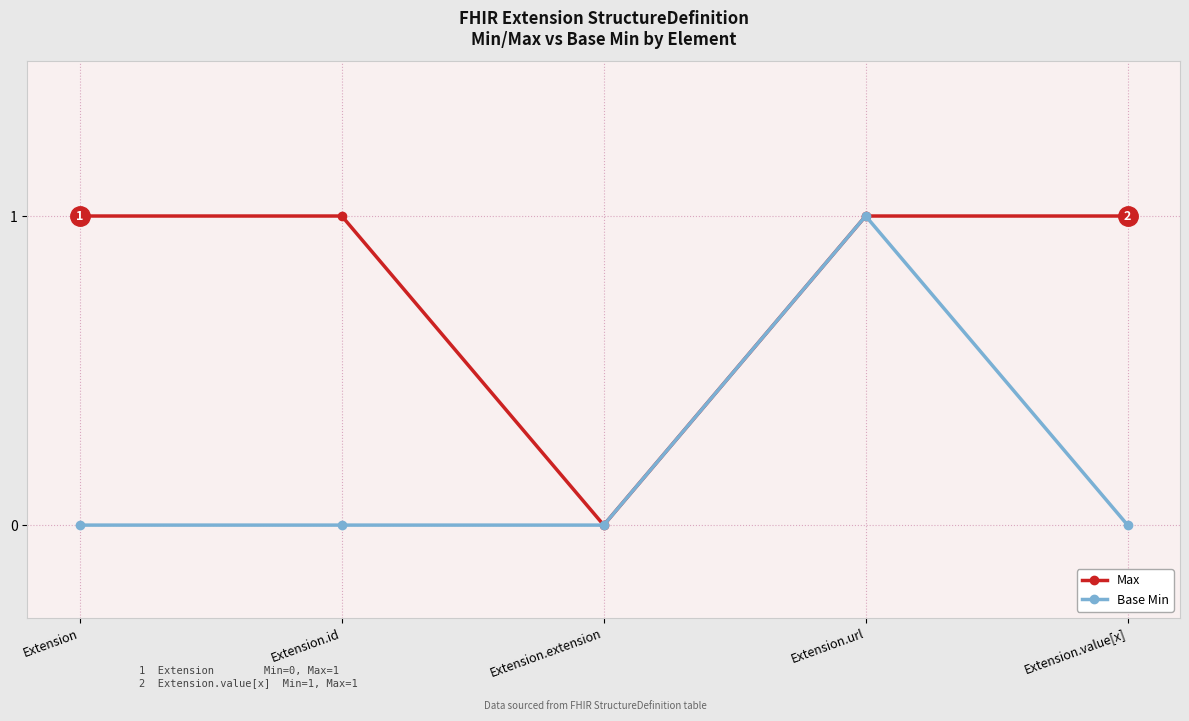

What is the value of the Base Min point at the 4th from the left?

1